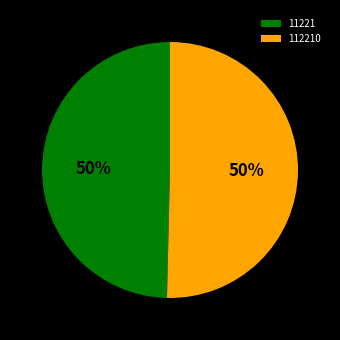

What percentage is the 11221 slice, to the nearest percent?

50%